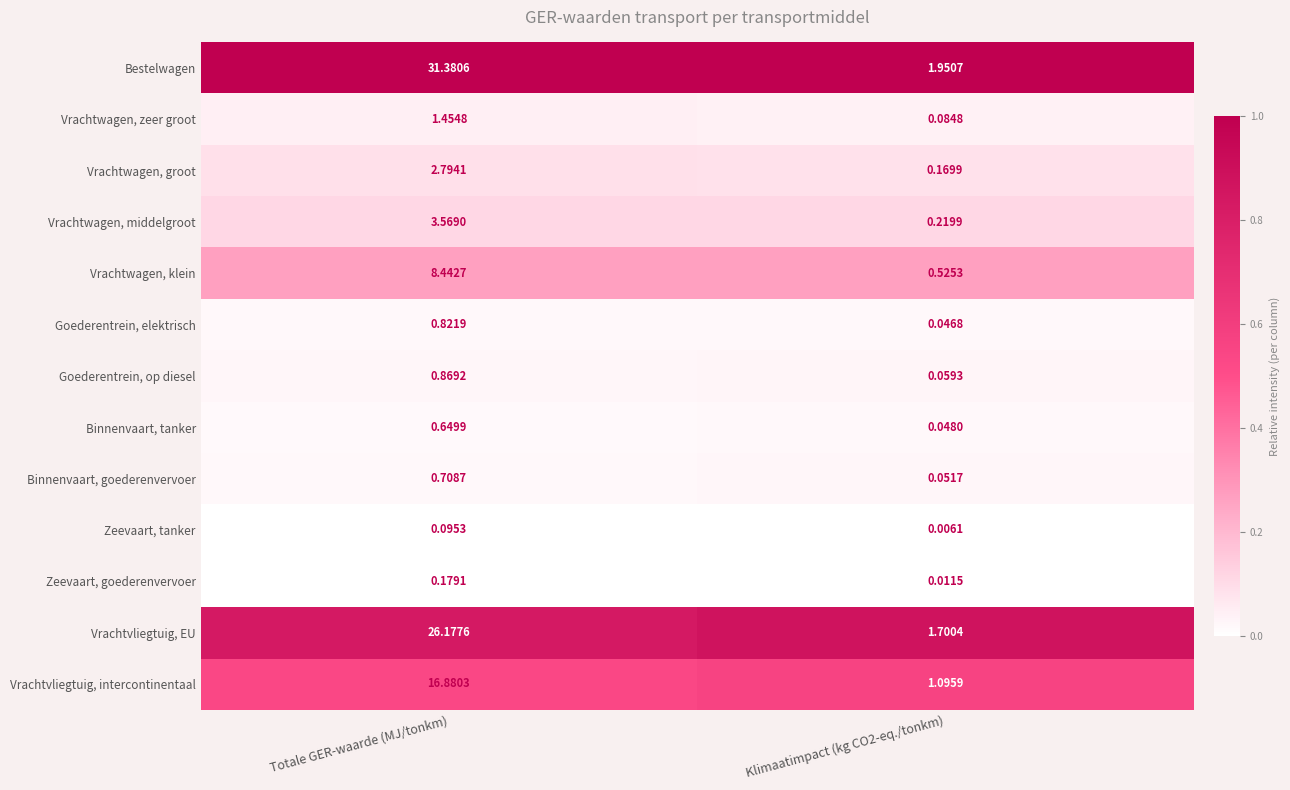

Is the value of Goederentrein, elektrisch at Totale GER-waarde (MJ/tonkm) greater than the value of Vrachtvliegtuig, EU at Totale GER-waarde (MJ/tonkm)?

No